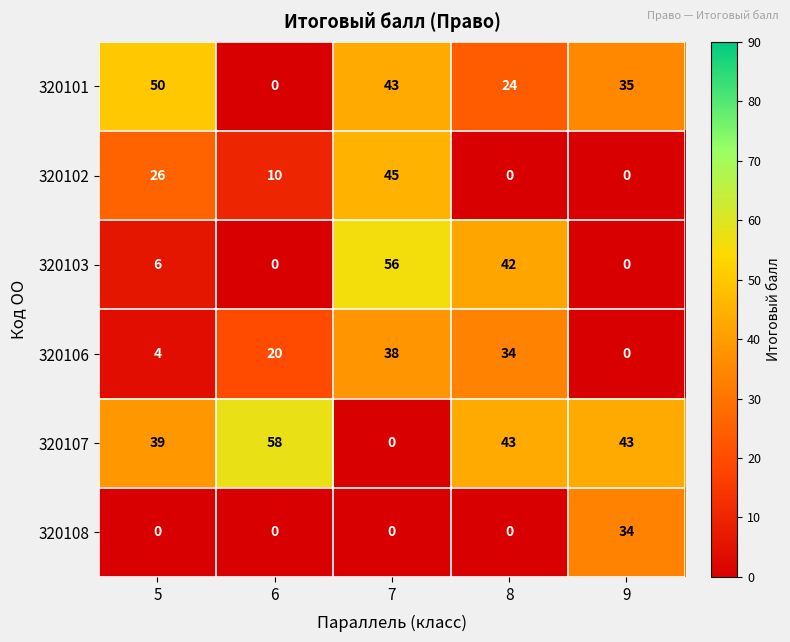

Reading right to left, transcribe all the data shown in this chart.

320101: 9=35	8=24	7=43	6=0	5=50
320102: 9=0	8=0	7=45	6=10	5=26
320103: 9=0	8=42	7=56	6=0	5=6
320106: 9=0	8=34	7=38	6=20	5=4
320107: 9=43	8=43	7=0	6=58	5=39
320108: 9=34	8=0	7=0	6=0	5=0